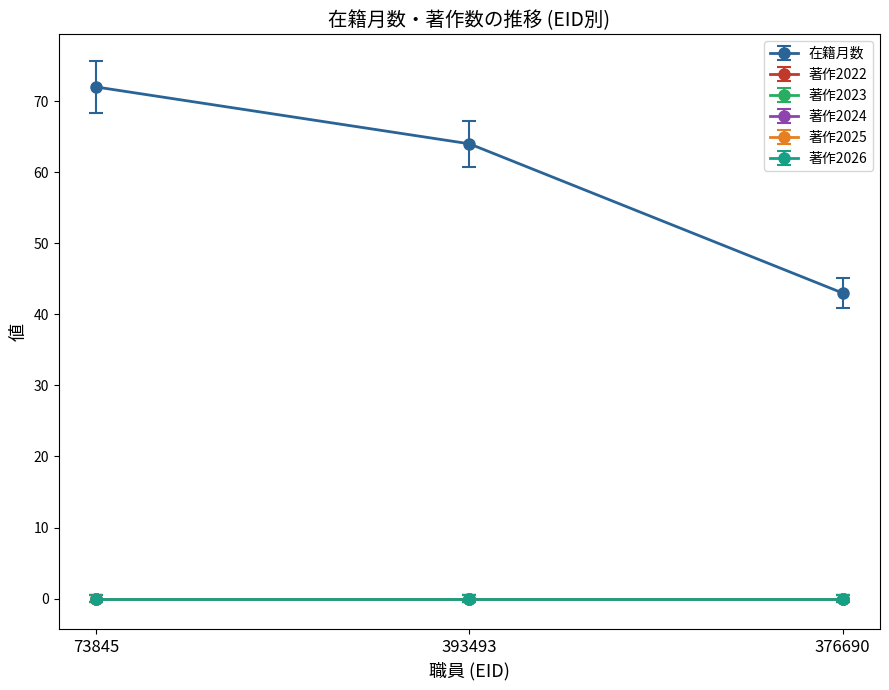

Does the chart have visible grid lines?

No